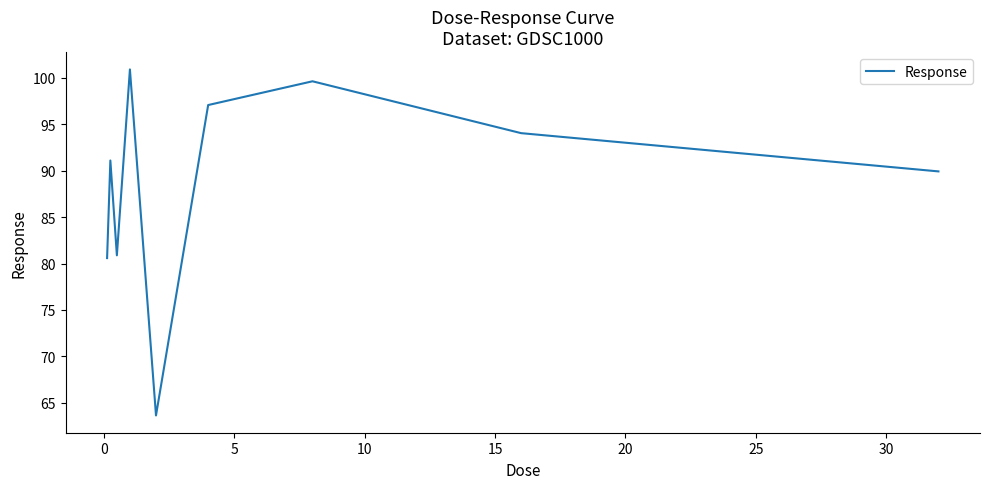

Reading right to left, extract all data points from this chart.

89.9	94.0	99.6	97.1	63.6	100.9	80.9	91.1	80.6